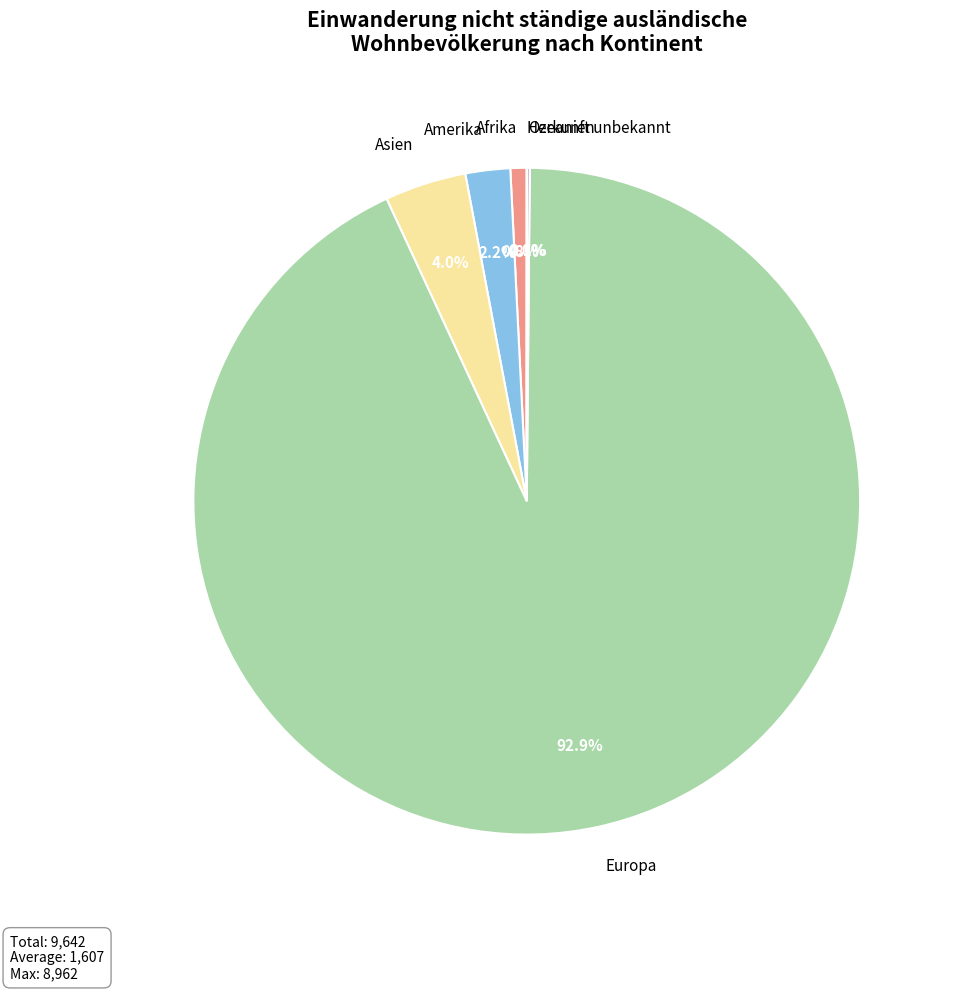

Combined, do Amerika and Afrika account for over 50%?

No